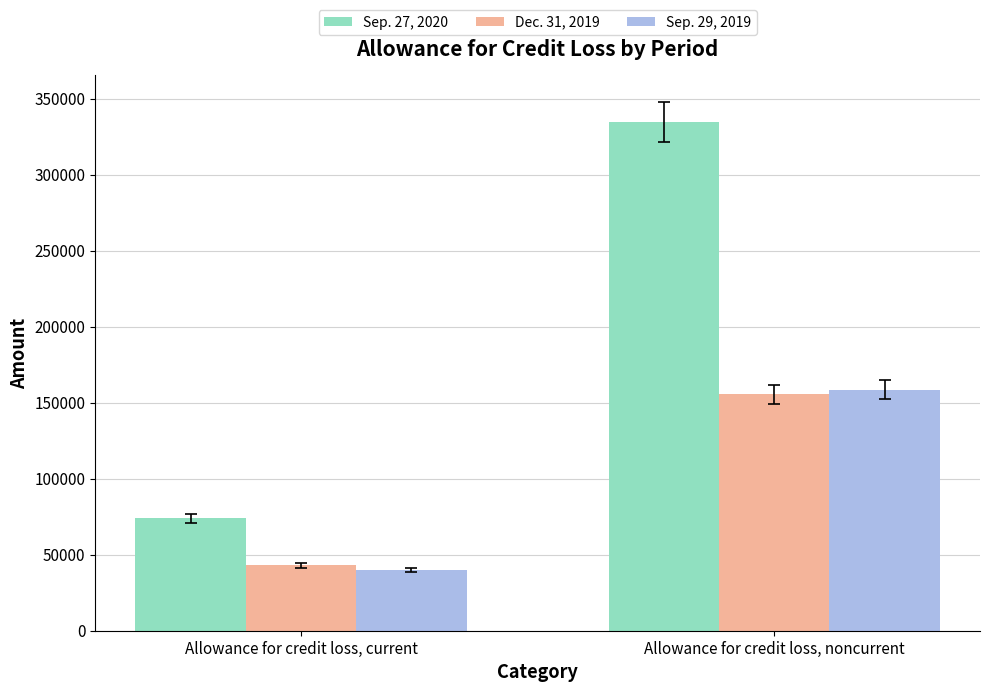

Does the chart contain any negative values?

No